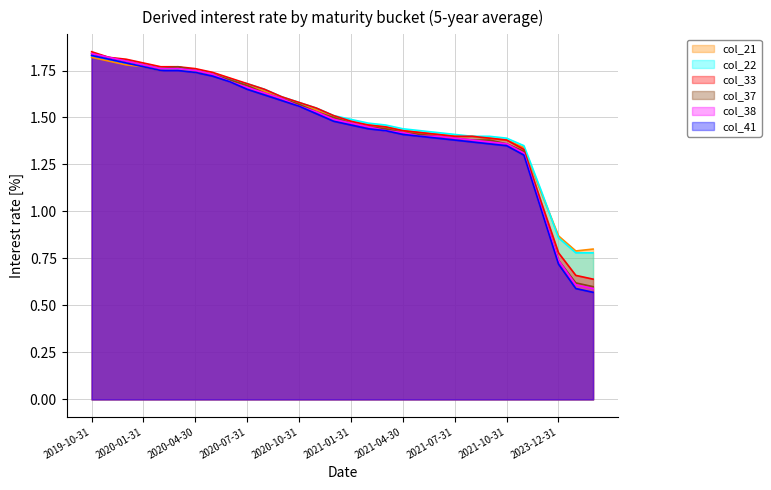

At which label does col_41 first exceed 1?

2019-10-31